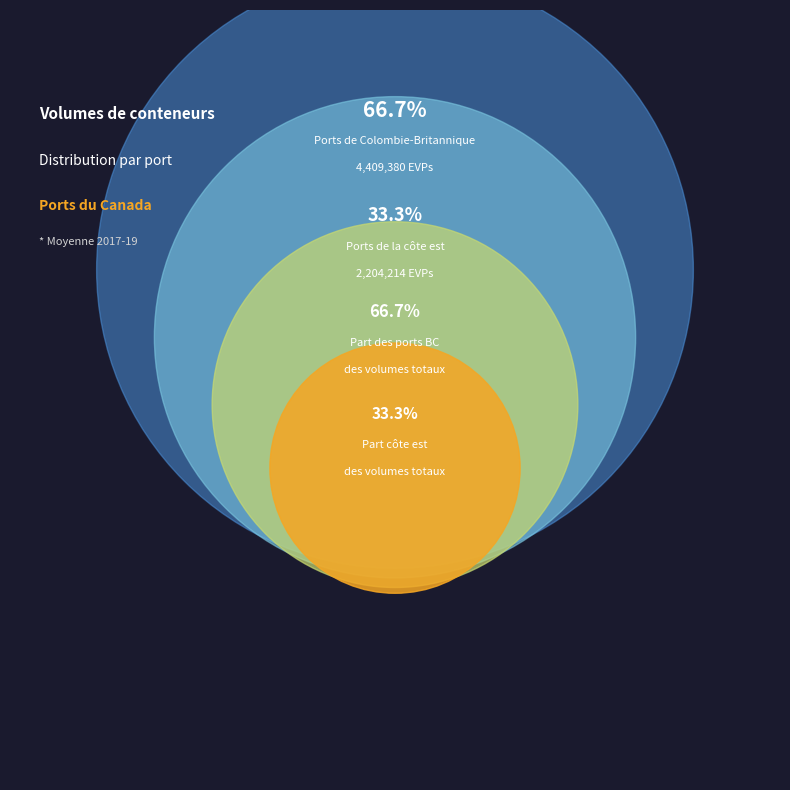

To the nearest percent, what is the difference between the largest and smallest slice percentages?

33%